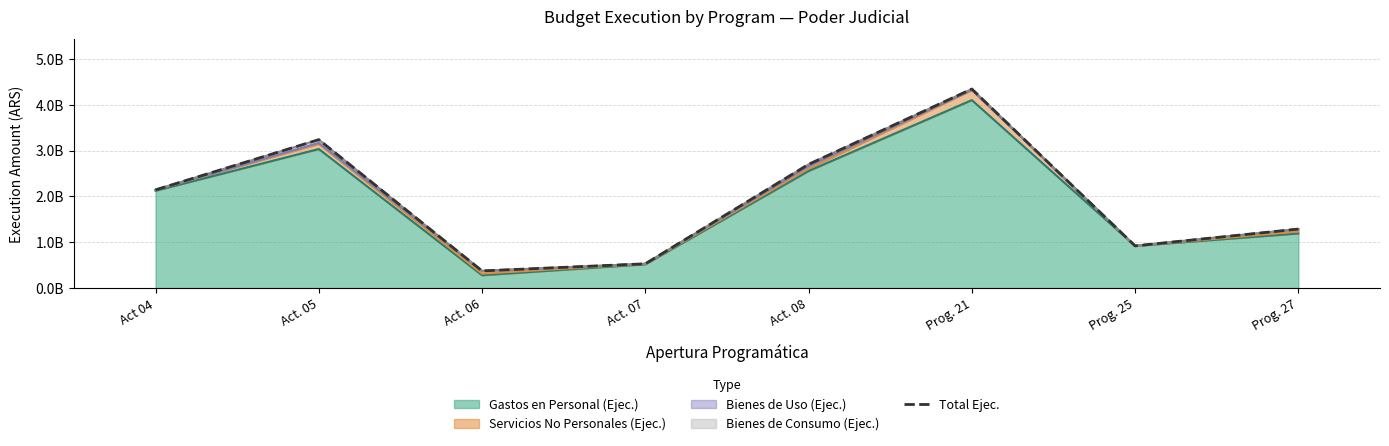

What is the ratio of the value at Prog. 27 to the value at Act. 06?

3.4